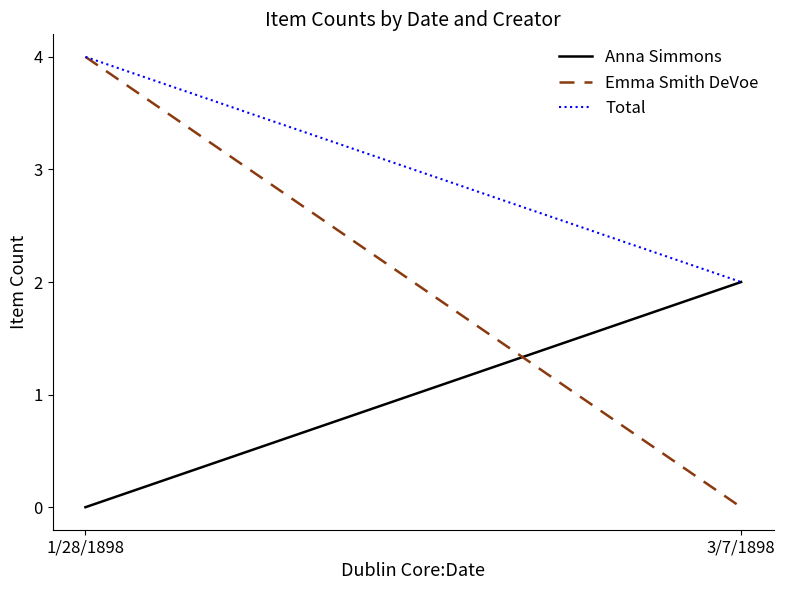

Does the chart have visible grid lines?

No